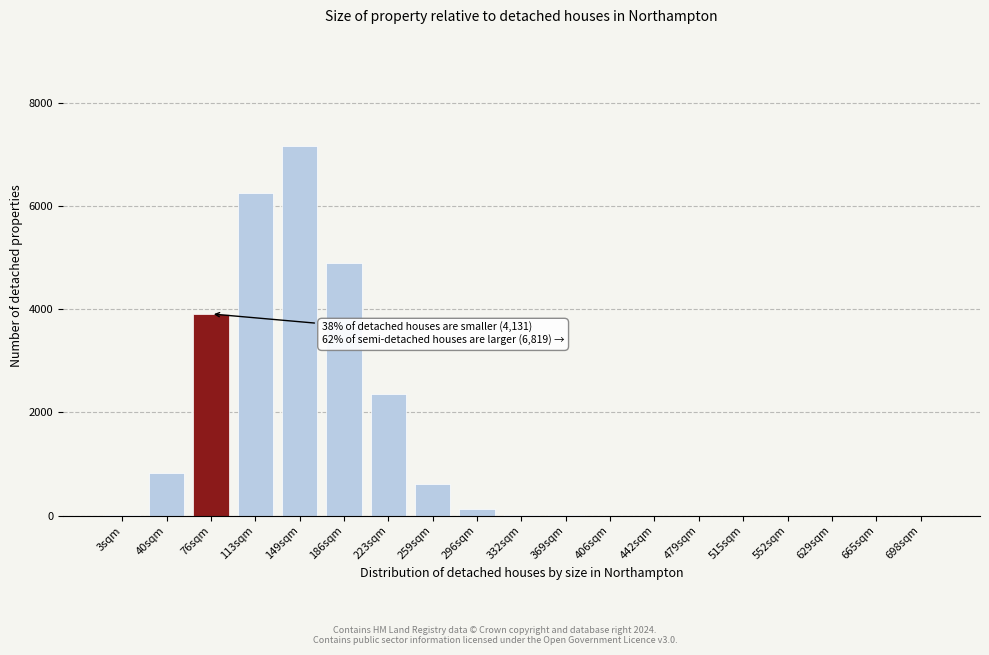

True or false: the data shows 3063 at 406sqm.

False